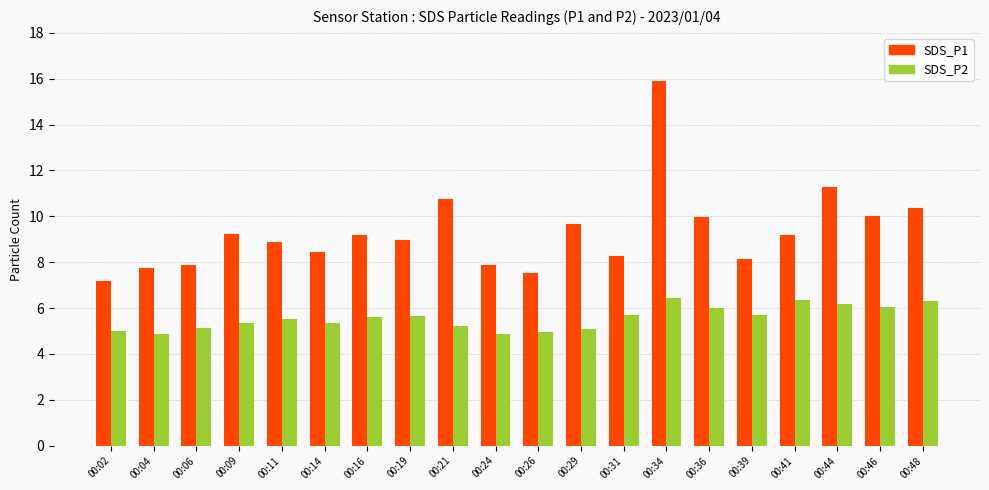

Which series has the largest range (max minus min)?

SDS_P1